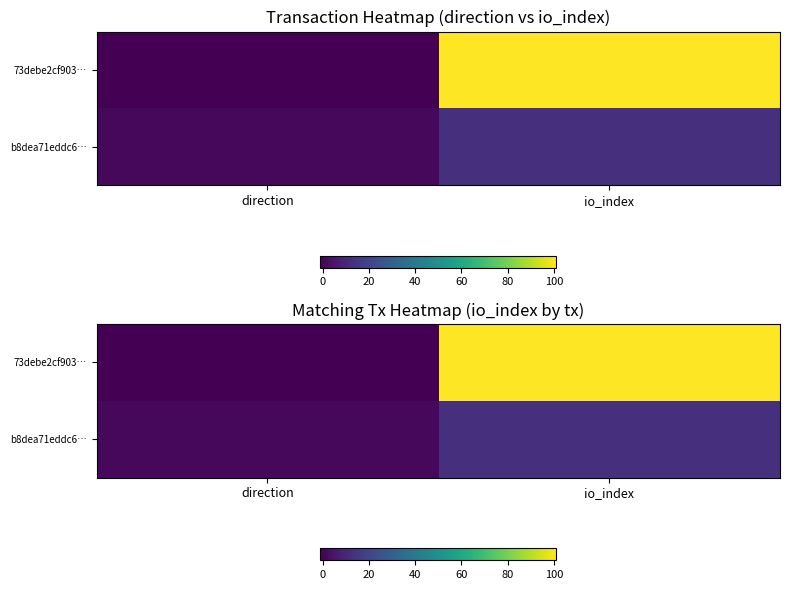

Which category has the highest value across all series?

io_index